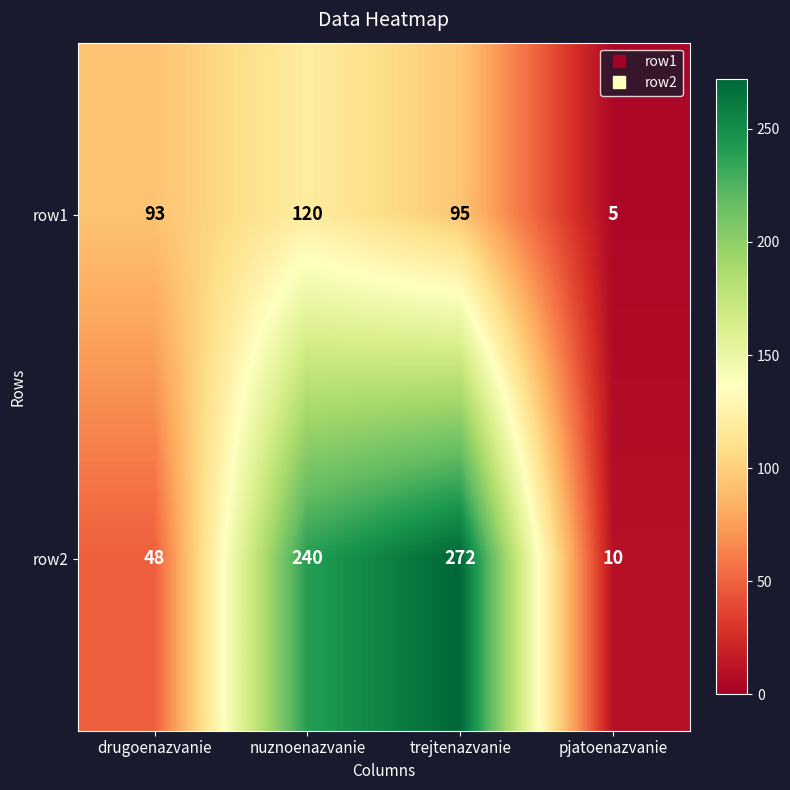

Which series has the largest total across all categories?

row2